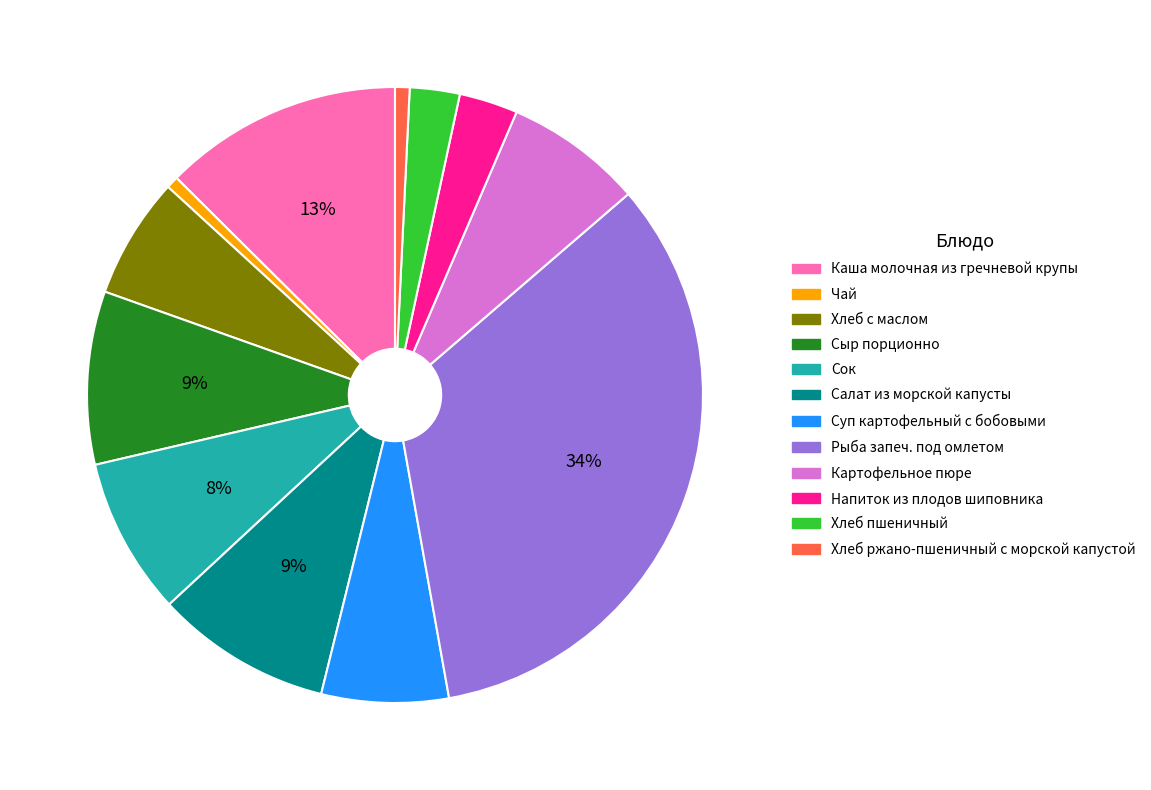

What is the ratio of the value at Хлеб с маслом to the value at Рыба запеч. под омлетом?

0.2